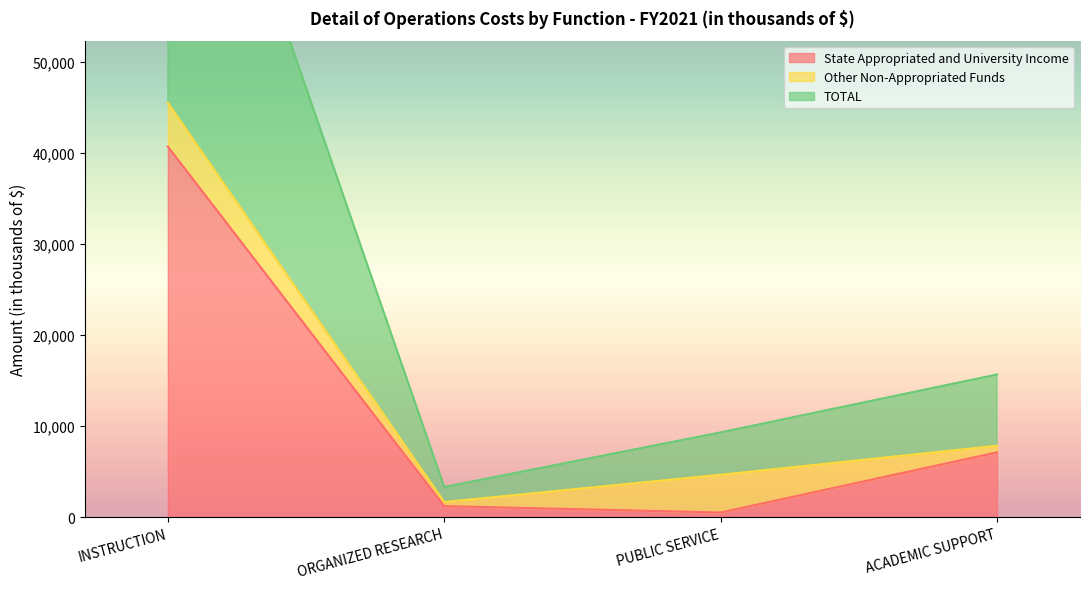

True or false: State Appropriated and University Income has more than 2 interior local peaks.

False